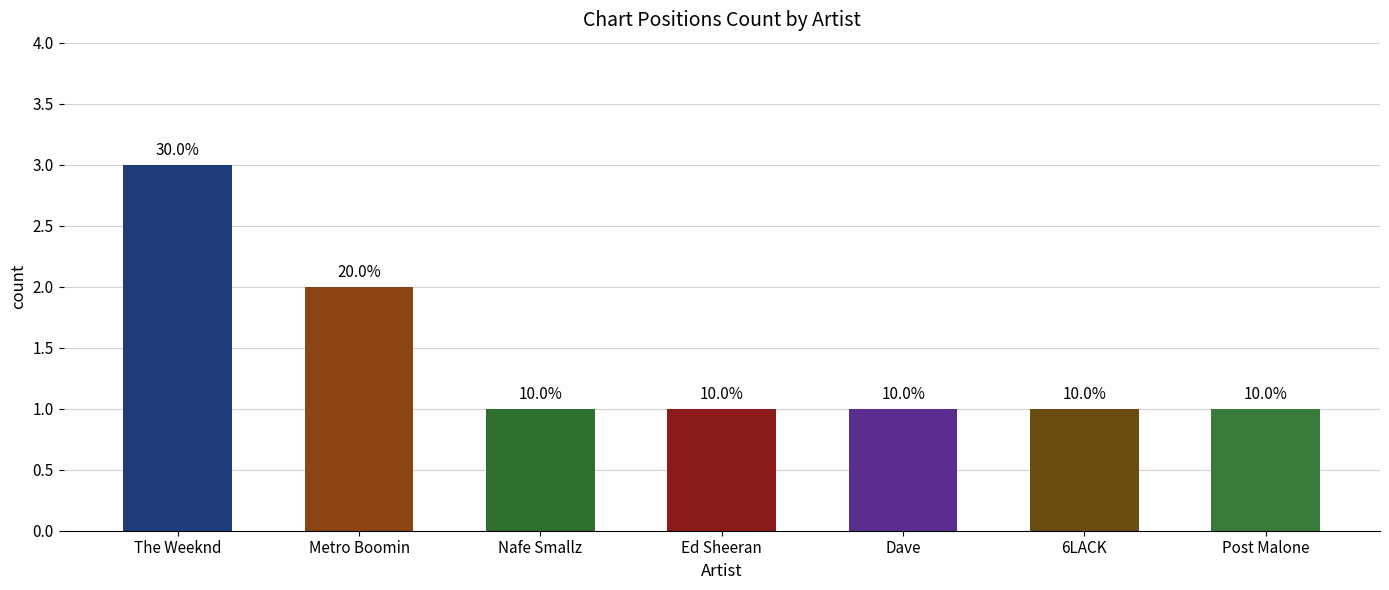

Are the bars horizontal?

No